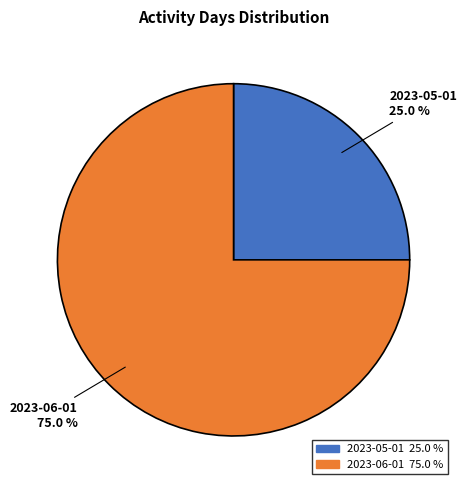

Which category has the biggest portion of the pie?

2023-06-01